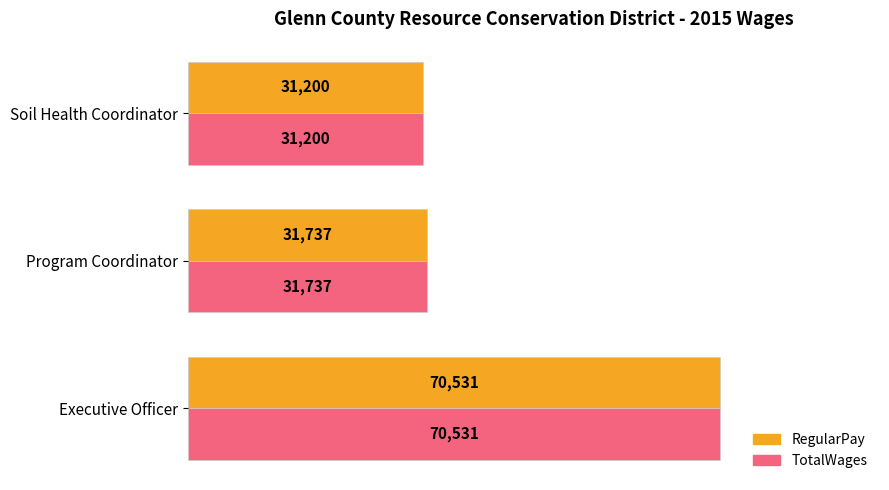

At which label is RegularPay closest to 50865?

Program Coordinator